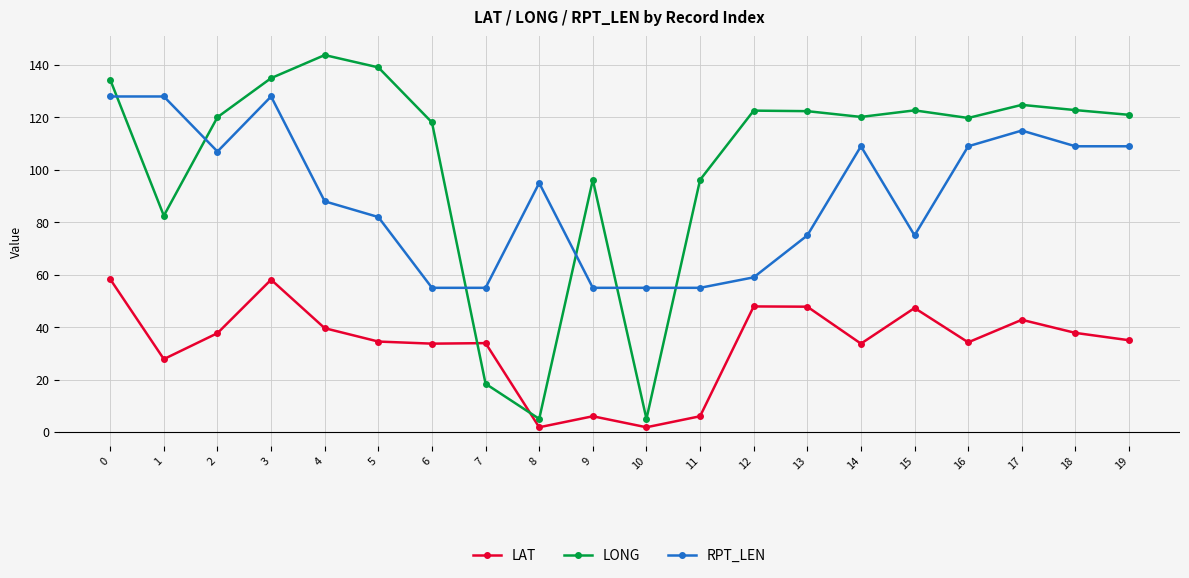

How many categories are shown in the chart?

20